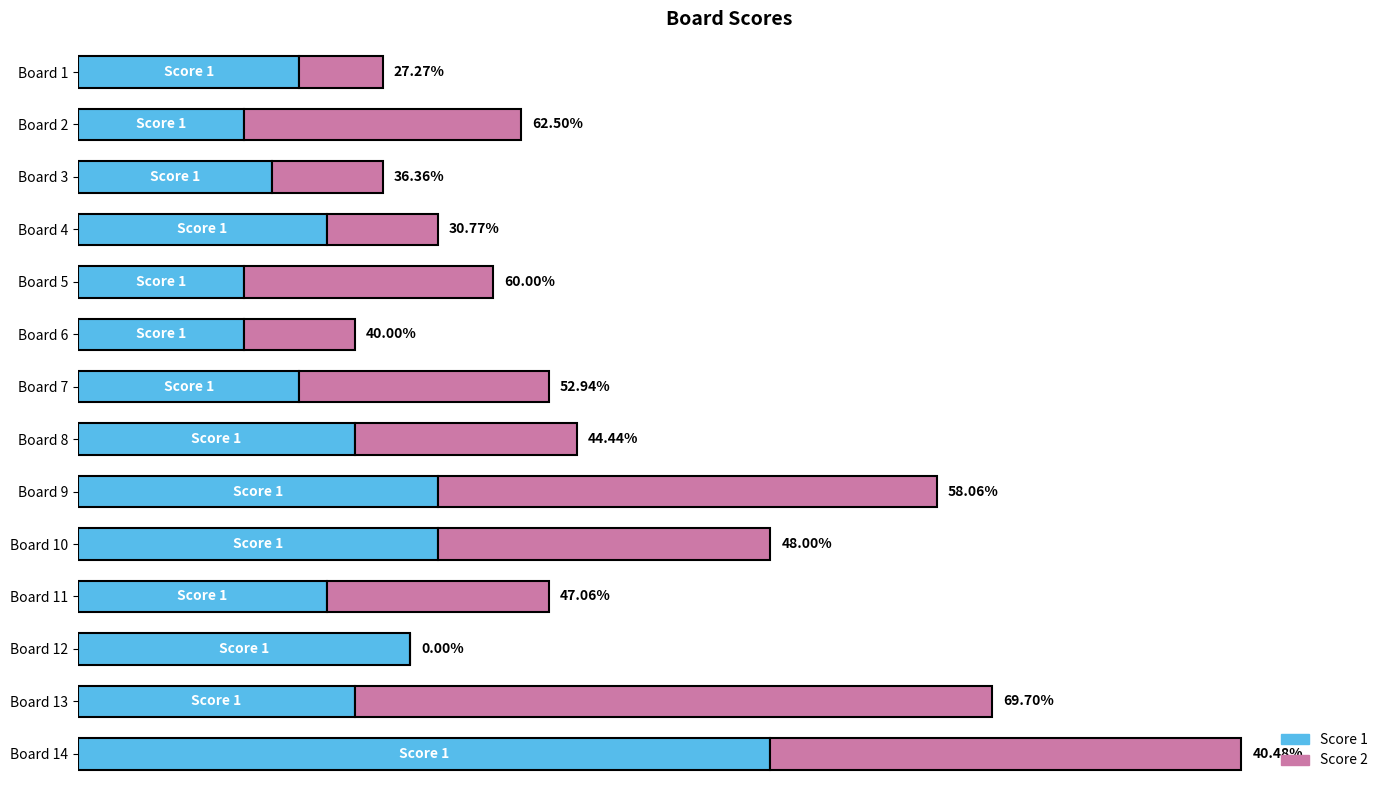

Reading right to left, what are all the values shown in this chart?

Score 1: 25	10	12	9	13	13	10	8	6	6	9	7	6	8
Score 2: 17	23	0	8	12	18	8	9	4	9	4	4	10	3